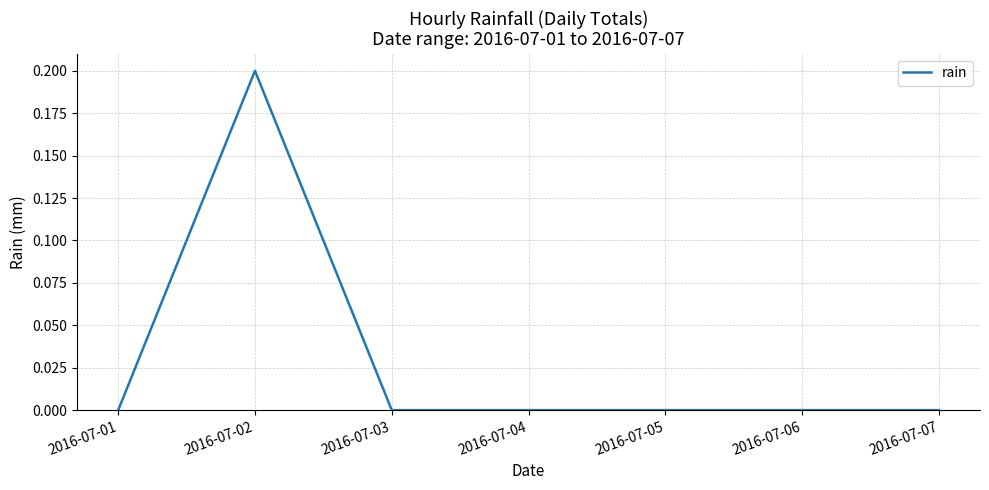

How many lines are shown in the chart?

1